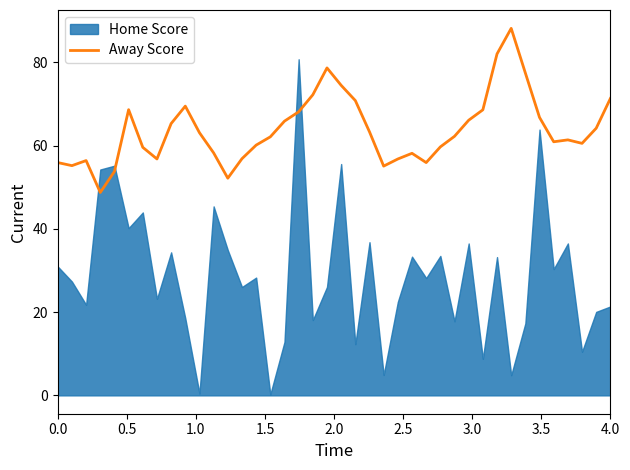

How many interior local valleys (lower than both neighbors) does the data have?

8